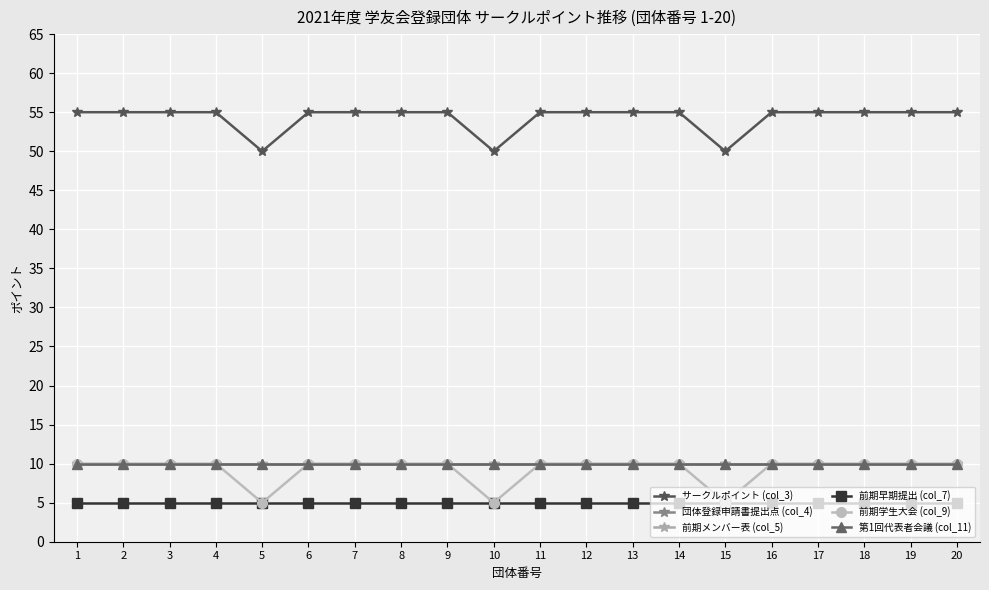

What is the value of the 前期早期提出 (col_7) point at the 17th from the left?

5